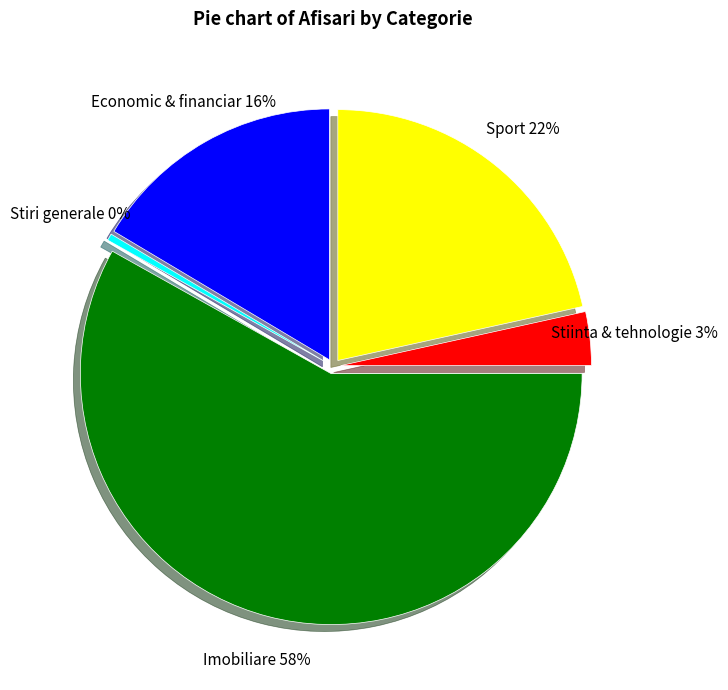

To the nearest percent, what percentage of the pie is Stiinta & tehnologie?

3%